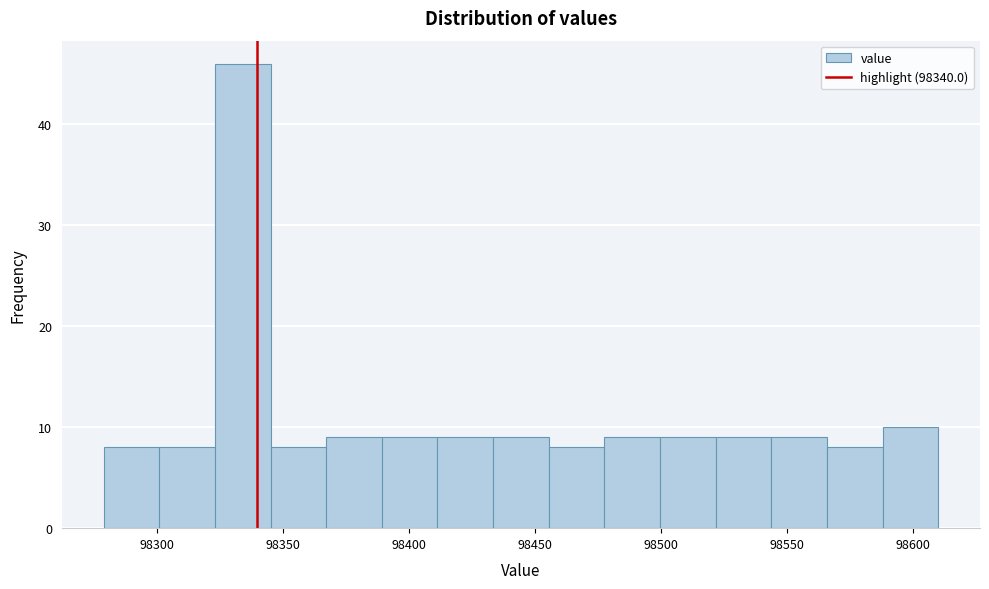

Reading left to right, list every bar in this chart as the range it spans on the x-axis followed by its height. Neither the bar edges nor the heights are printed on the chart, so give them approximately, as read against the axes.

98280 to 98300: 8
98300 to 98325: 8
98325 to 98345: 46
98345 to 98365: 8
98365 to 98390: 9
98390 to 98410: 9
98410 to 98435: 9
98435 to 98455: 9
98455 to 98480: 8
98480 to 98500: 9
98500 to 98520: 9
98520 to 98545: 9
98545 to 98565: 9
98565 to 98590: 8
98590 to 98610: 10